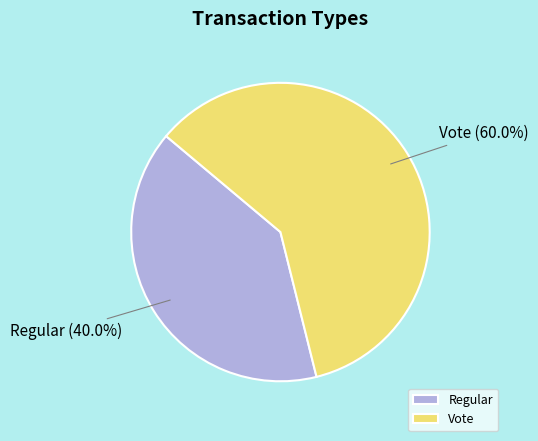

Approximately how many times larger is the value at Regular compared to Vote?

0.7